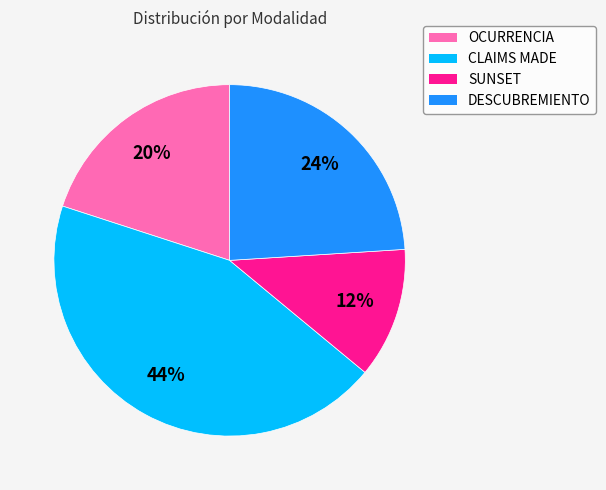

Do CLAIMS MADE and SUNSET together represent more than half of the pie?

Yes